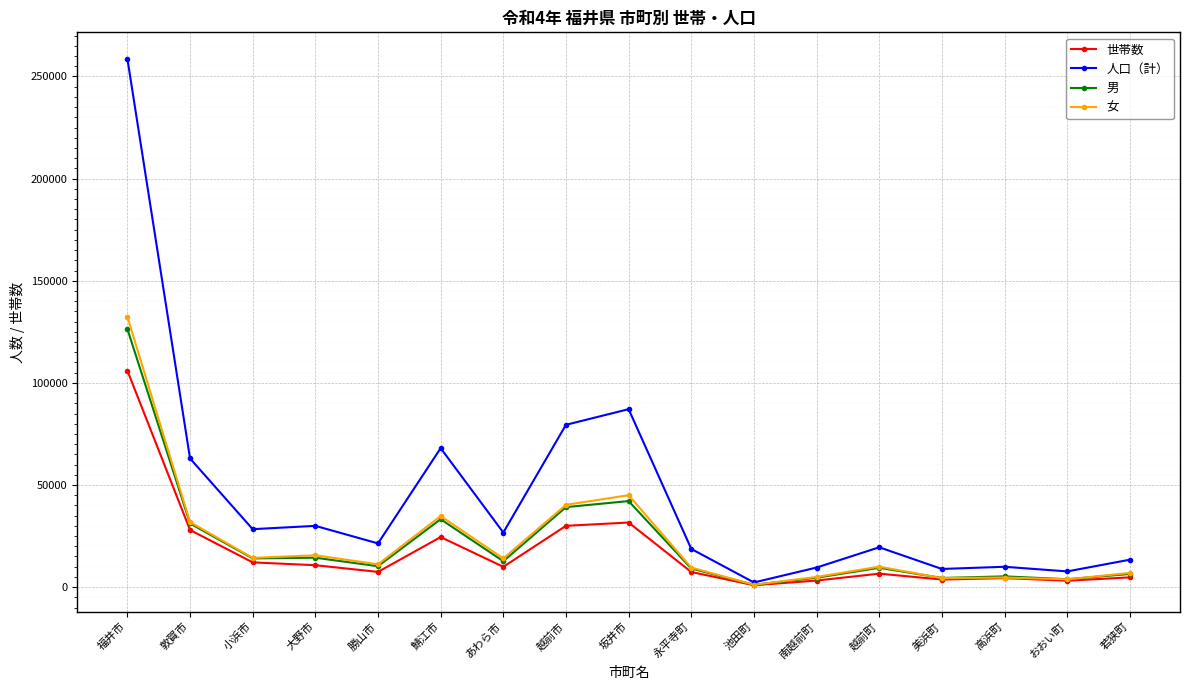

At how many categories does at least one series exceed 117495?

1